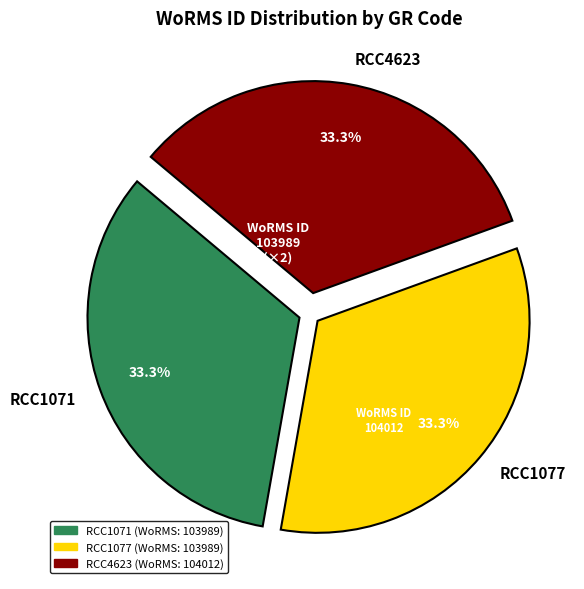

Does RCC1071 represent more than half of the total?

No